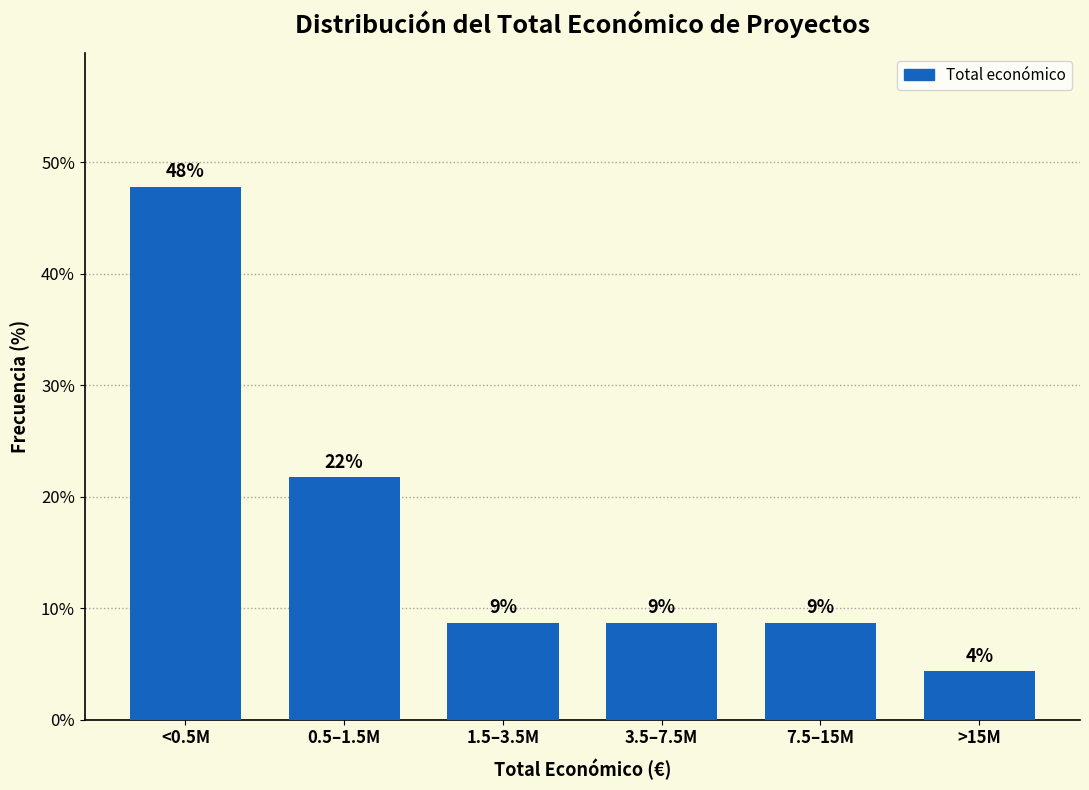

Are the bars horizontal?

No